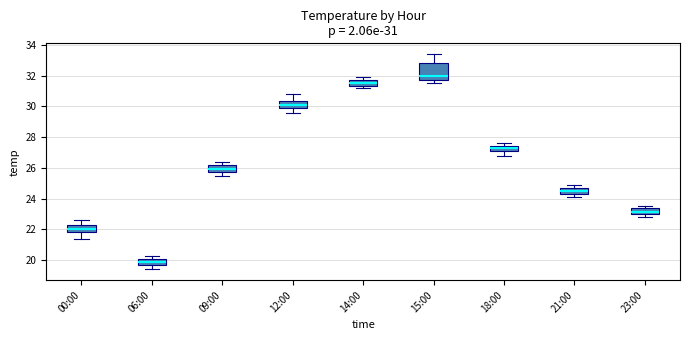

Which box has the highest median line?

15:00